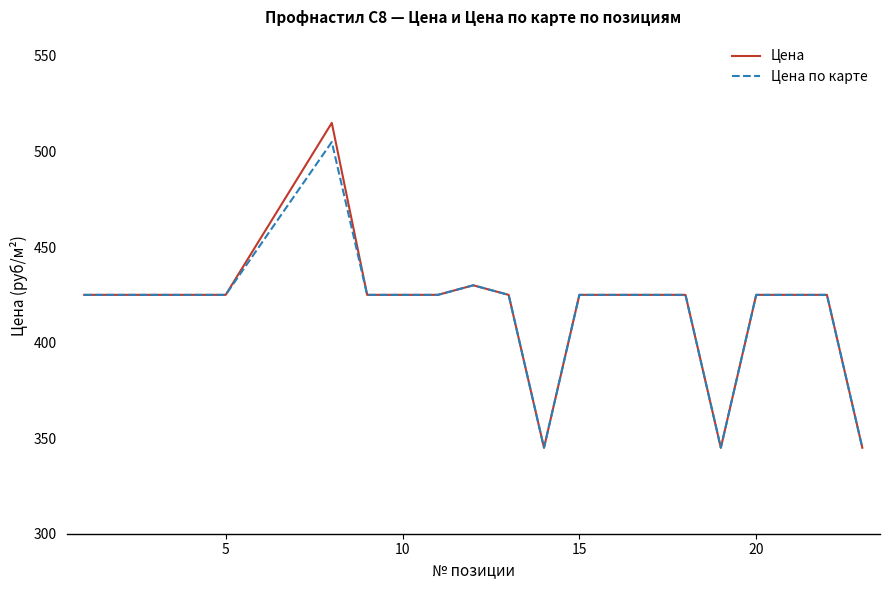

Does the chart have visible grid lines?

No